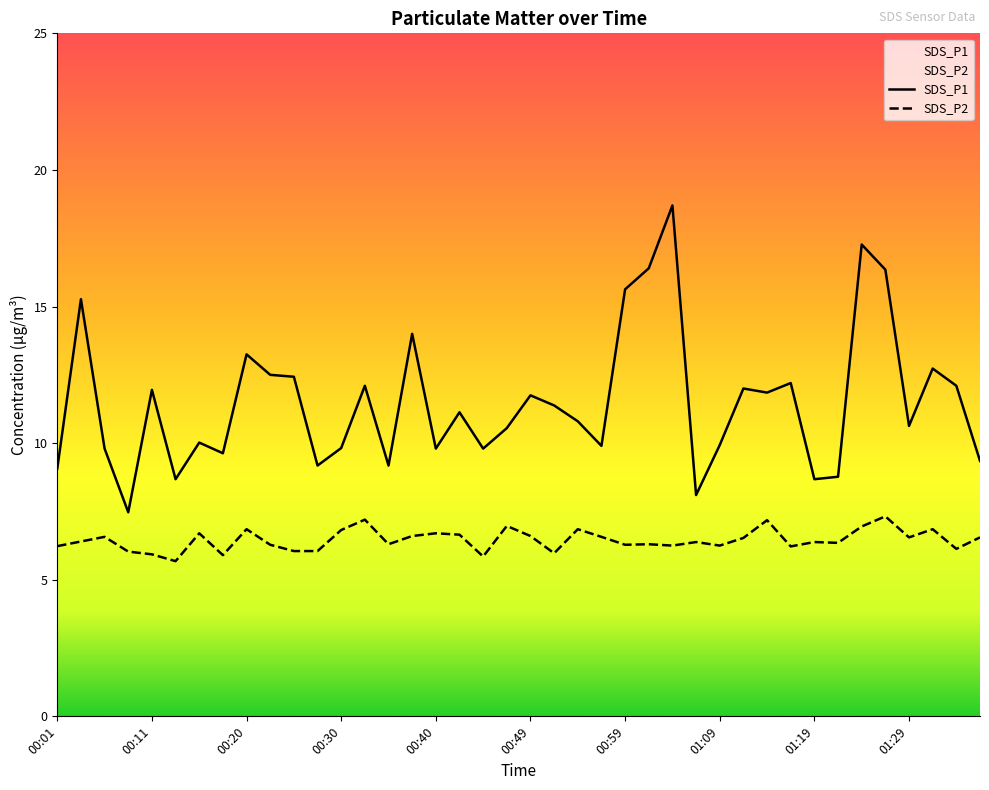

What is the spread (max minus min) of values at 01:29?

4.1